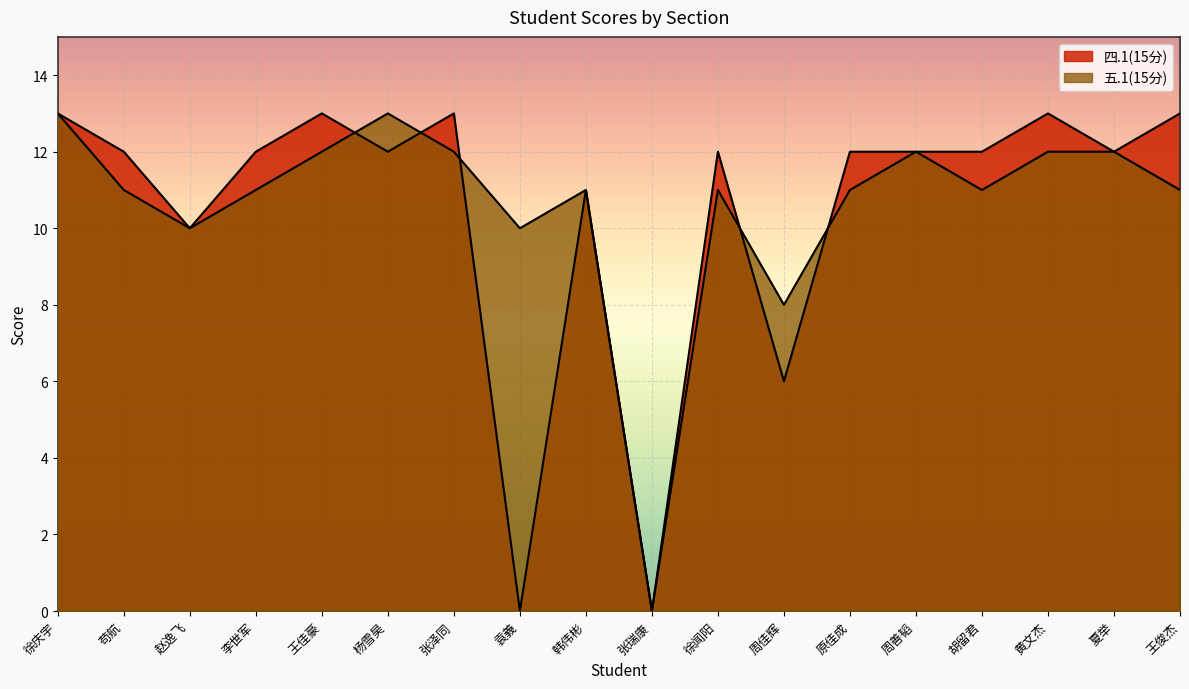

At which category does the chart reach its peak across all series?

徐庆宇